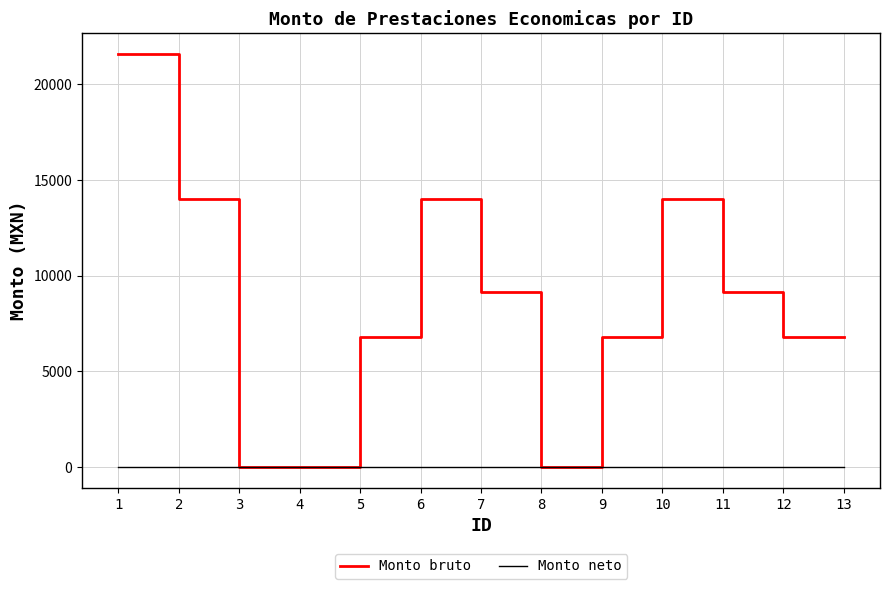

What is the greatest value displayed?

21584.0